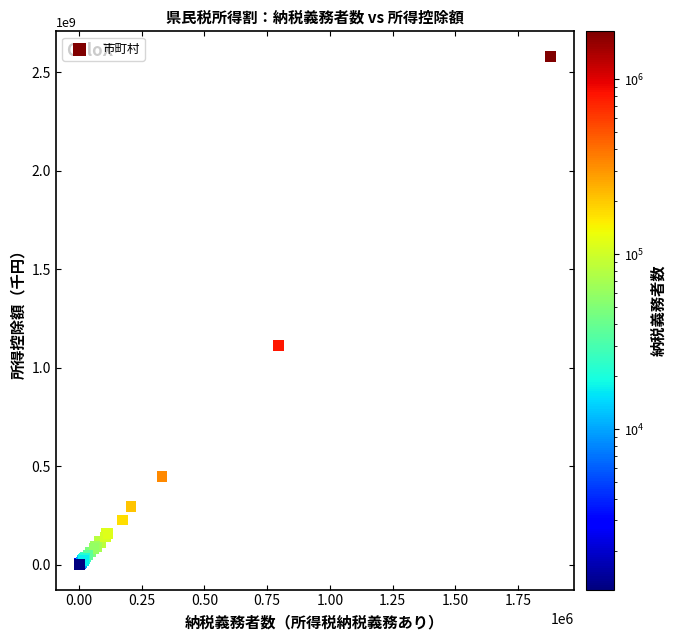

What Y value in the scatter plot is closest to 1290681420?

1112791996